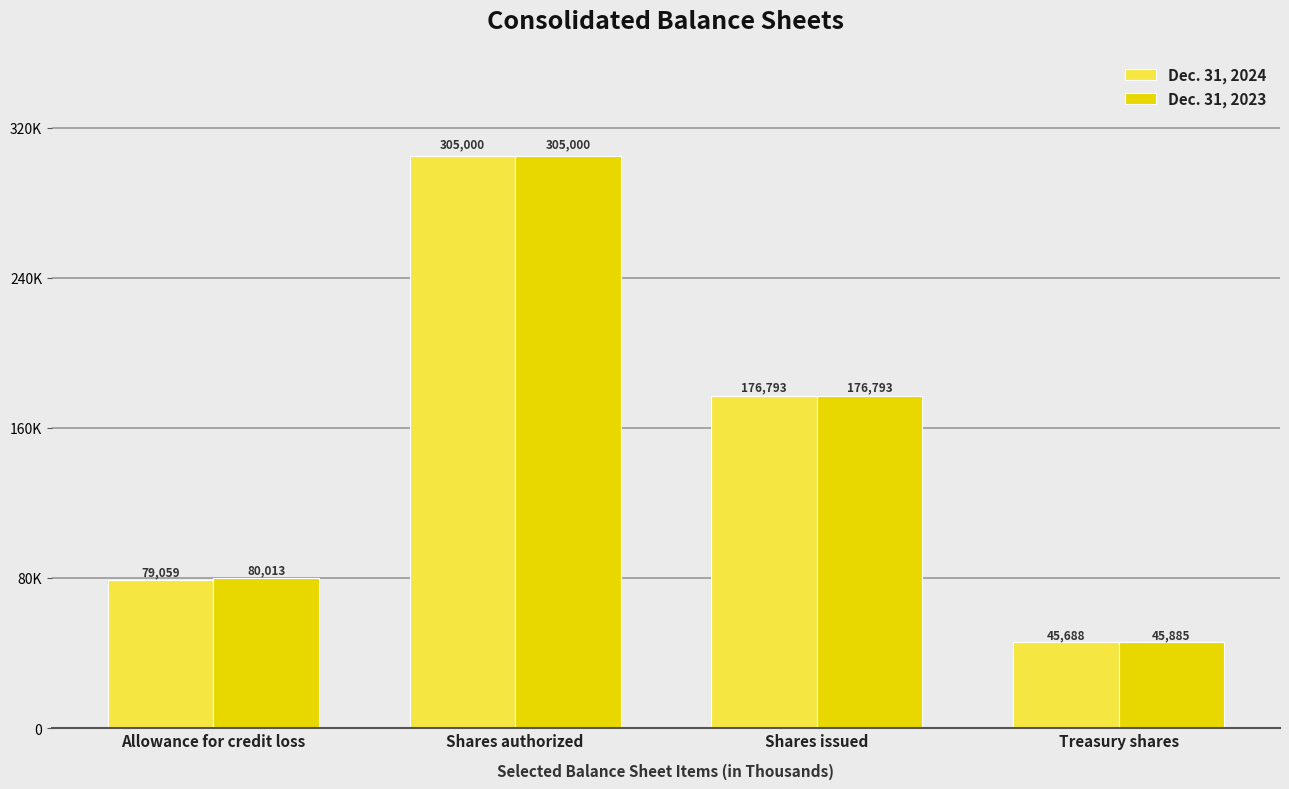

What is the value of the Dec. 31, 2024 bar at the 2nd from the left?

305000